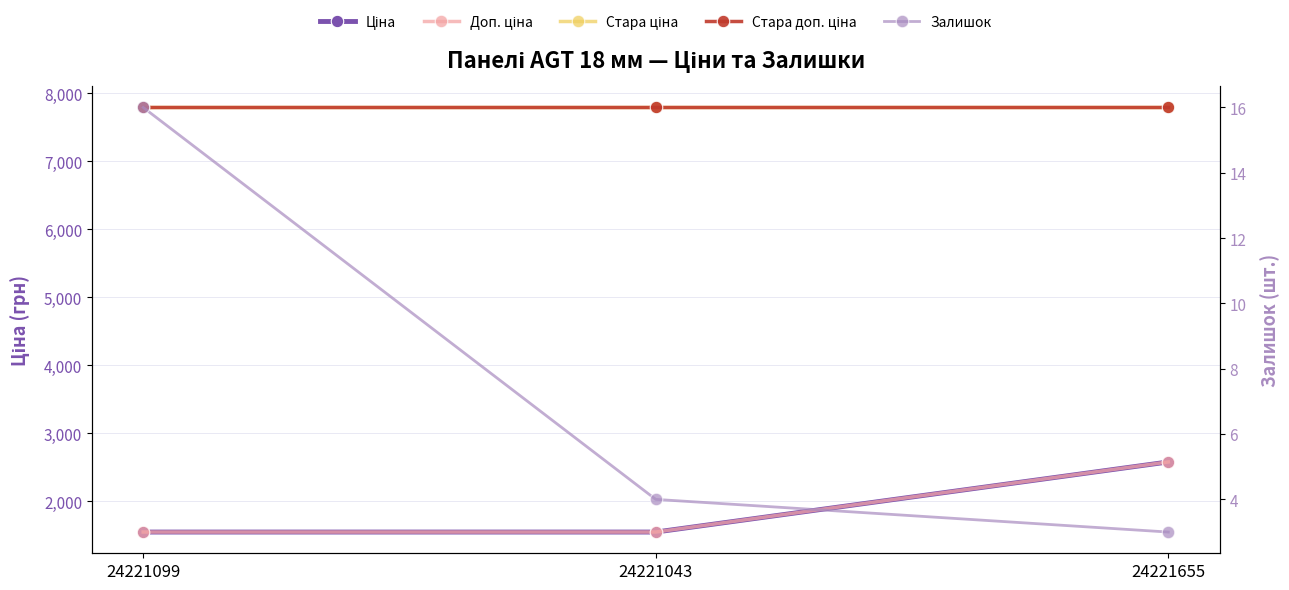

The Залишок series shows 4.0 at 24221043. True or false?

True